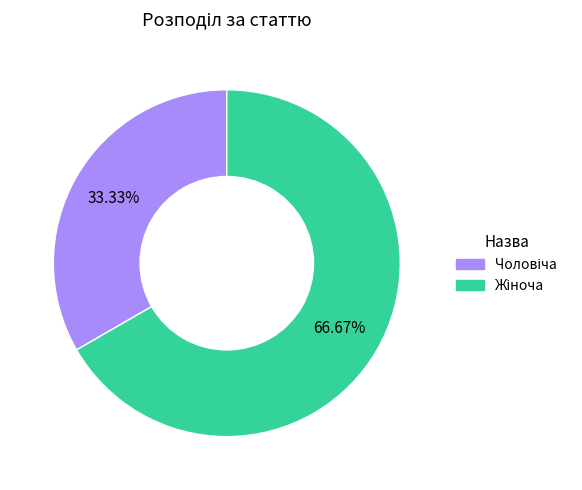

Does any single category account for the majority?

Yes